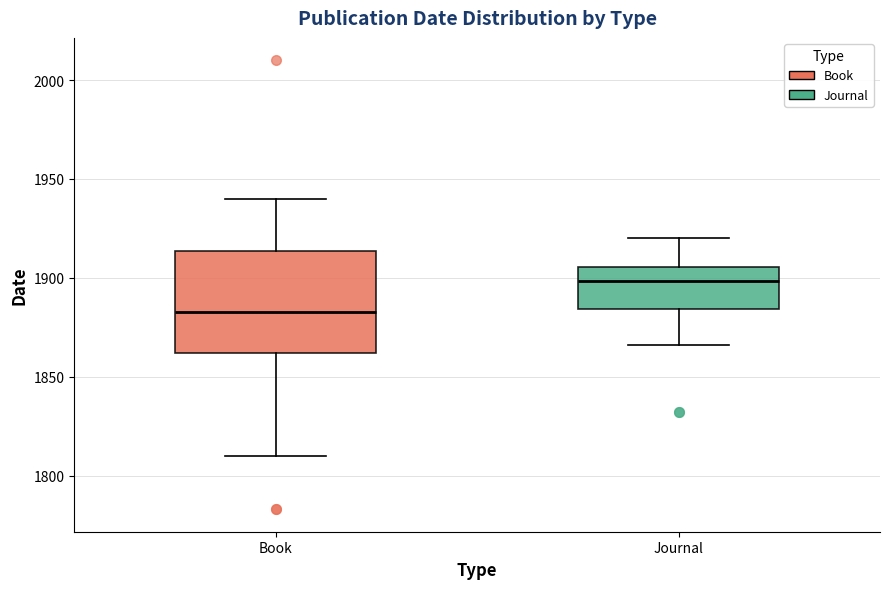

Reading left to right, transcribe this box plot: for each box, give where its median line is, the range the box spans, and where its two whiskers end, as read against the y-axis. The values are not printed on the chart, so give them approximately, as read against the axis.

Book: median 1885, box 1860 to 1915, whiskers 1810 to 1940
Journal: median 1900, box 1885 to 1905, whiskers 1865 to 1920